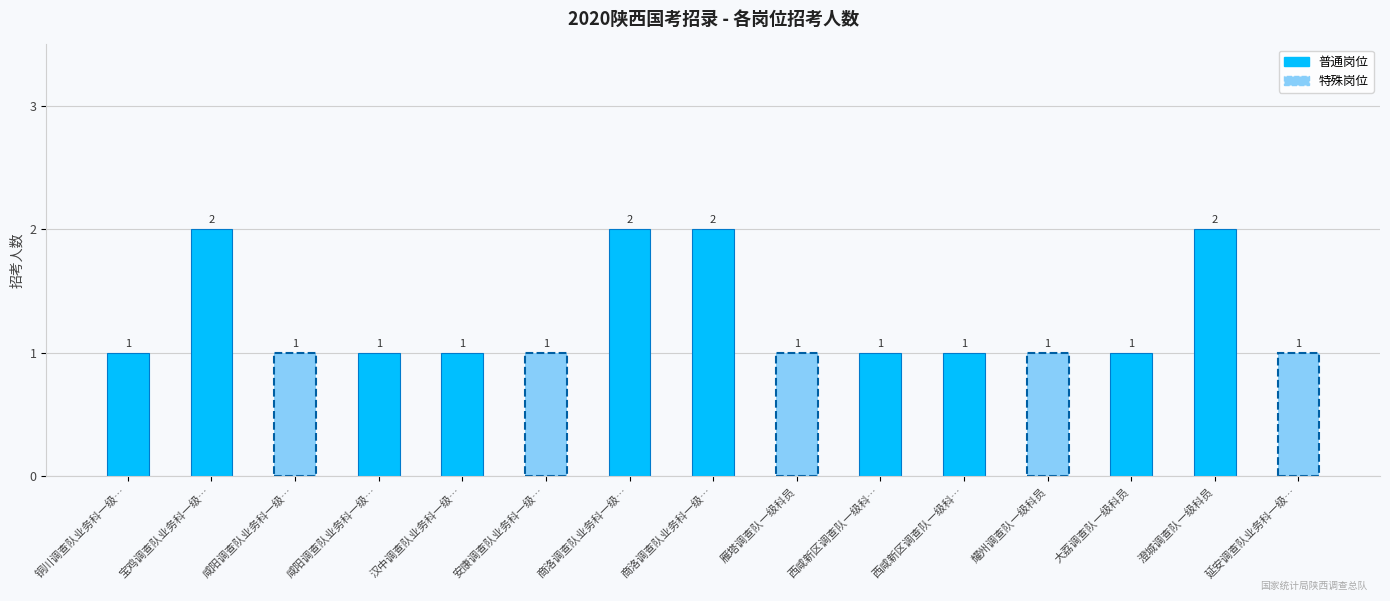

Where is the data nearest to the value 1?

铜川调查队业务科一级…